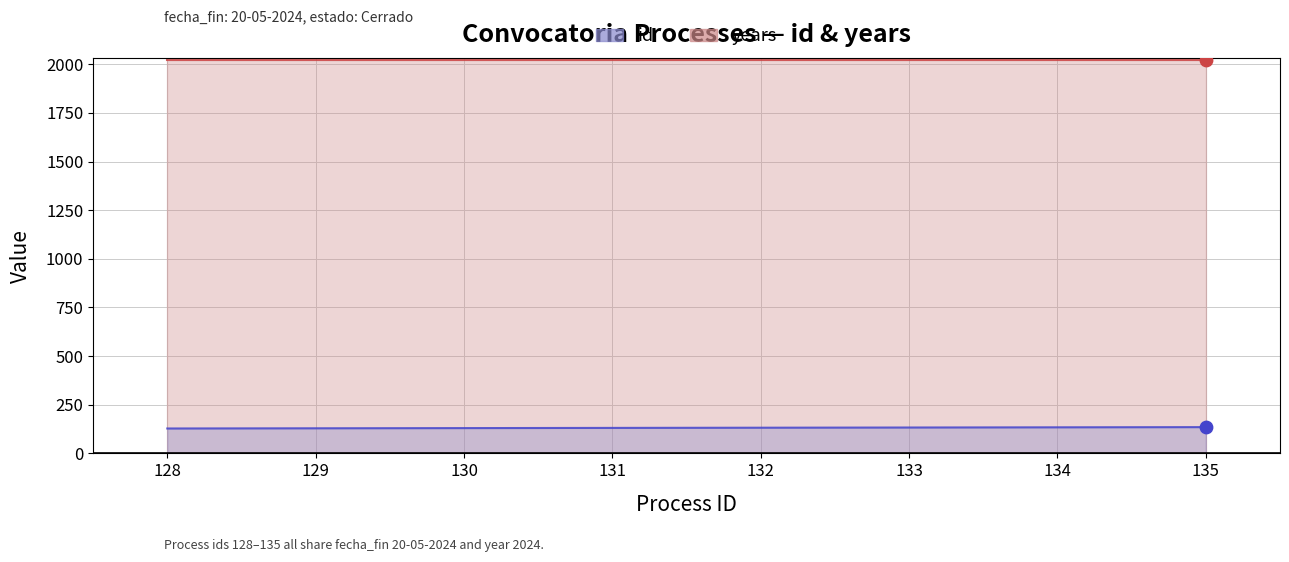

Between 132 and 129, which is larger?

132